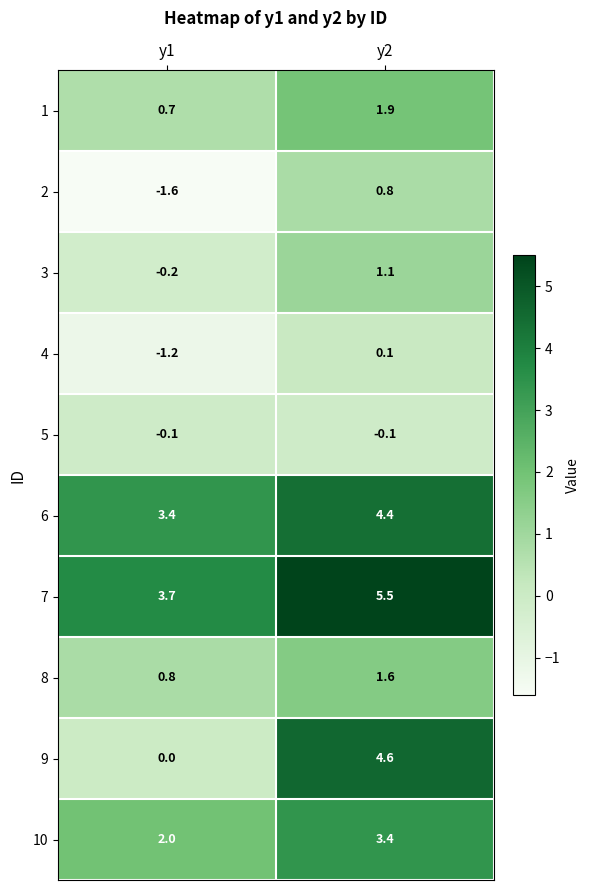

What is the difference between the highest and lowest values at y1?

5.3